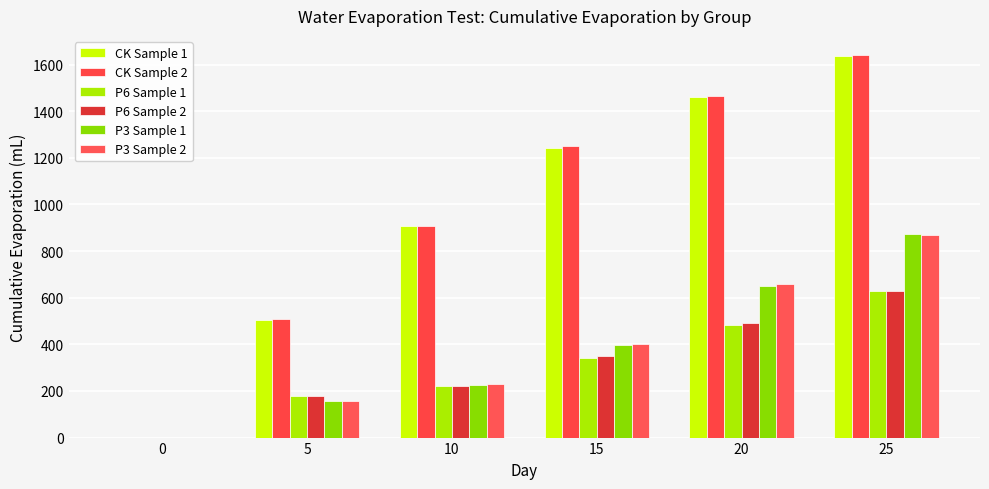

At 5, list the series in order from largest to smallest.

CK Sample 2, CK Sample 1, P6 Sample 2, P6 Sample 1, P3 Sample 2, P3 Sample 1